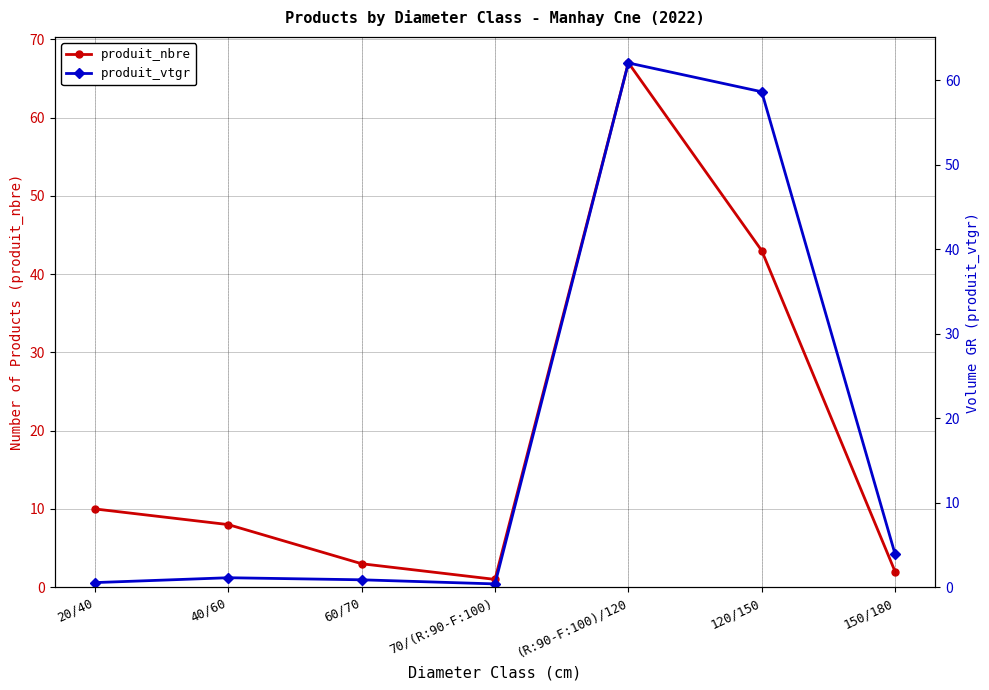

What is the difference between the maximum and minimum values in the produit_nbre series?

66